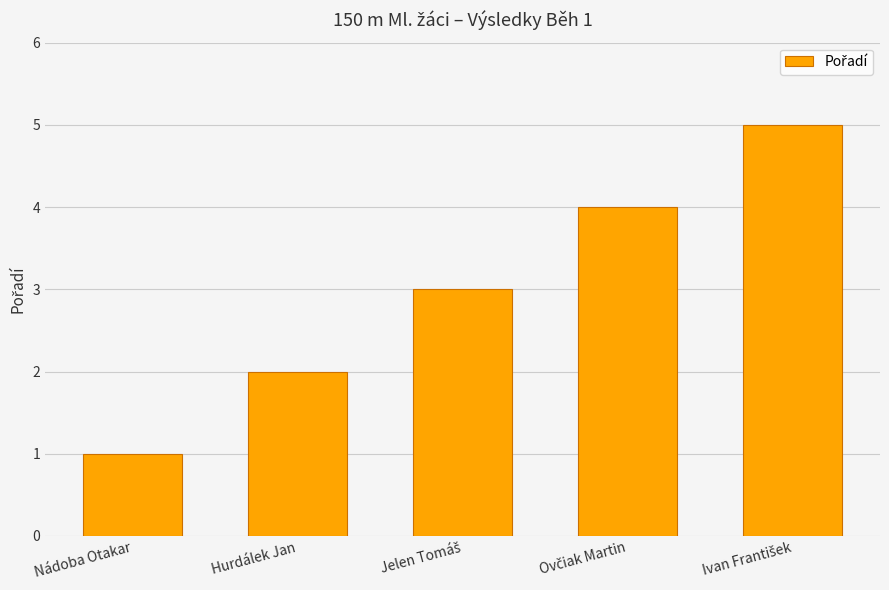

What is the sum of all values?

15